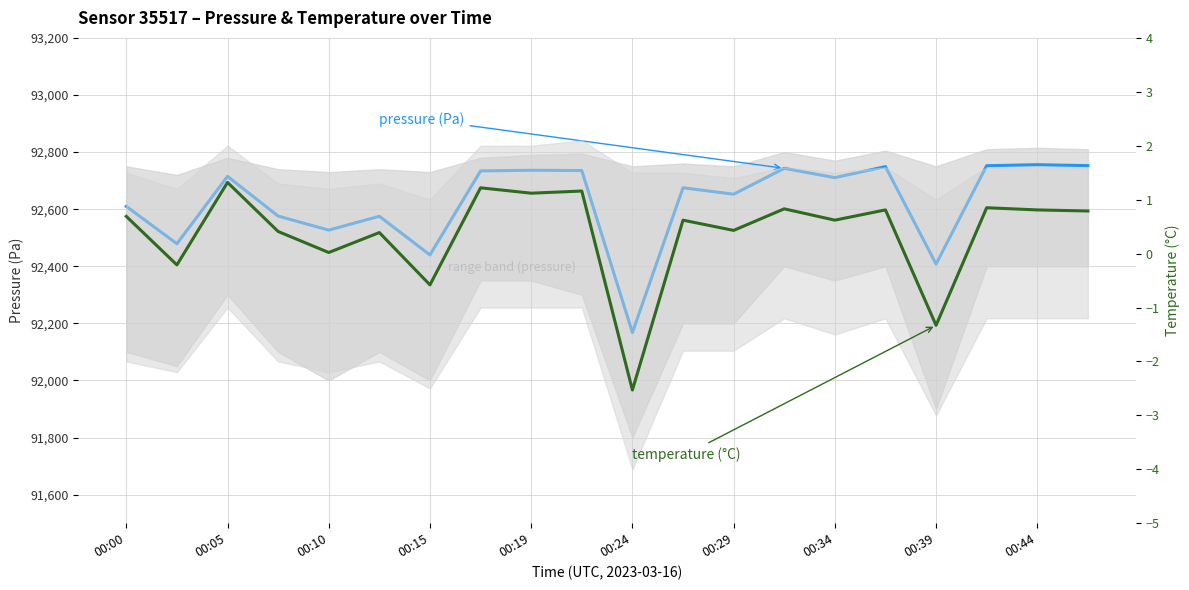

How many values in the temperature (°C) series exceed 0?

16